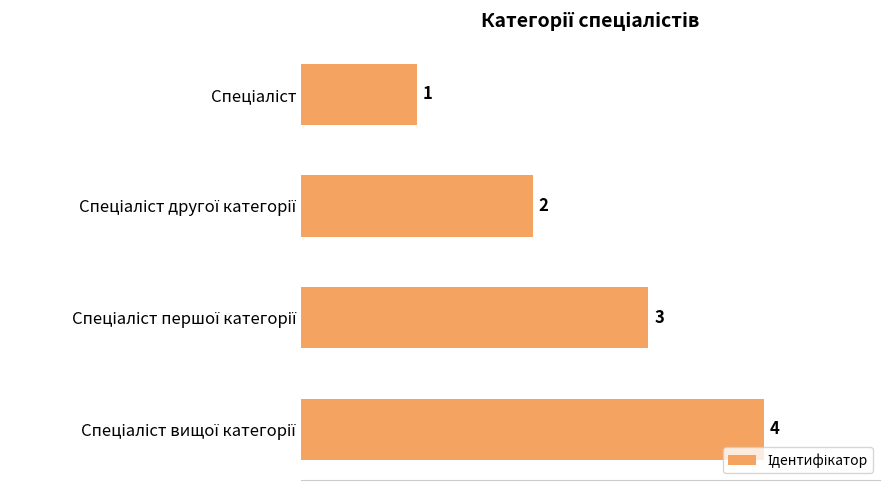

What is the difference between the maximum and minimum values?

3